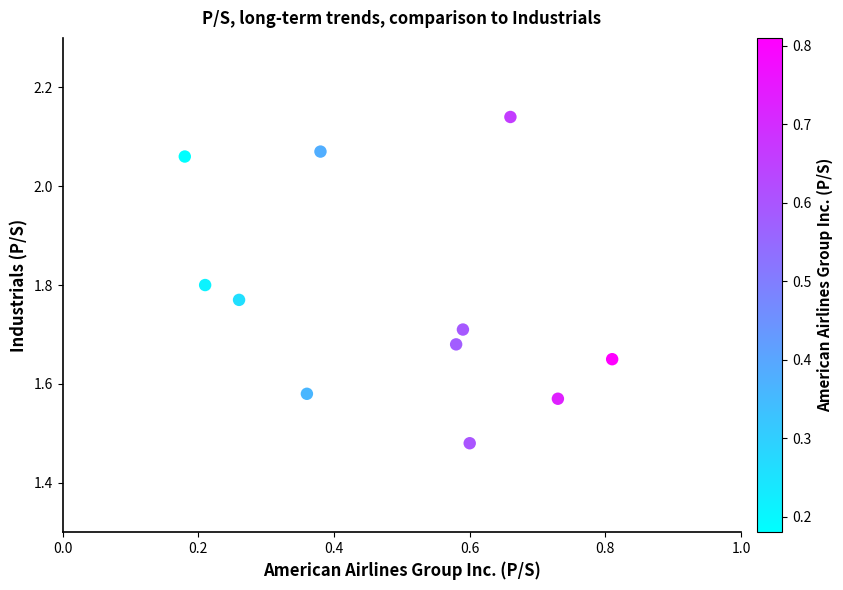

What is the average X value?

0.5